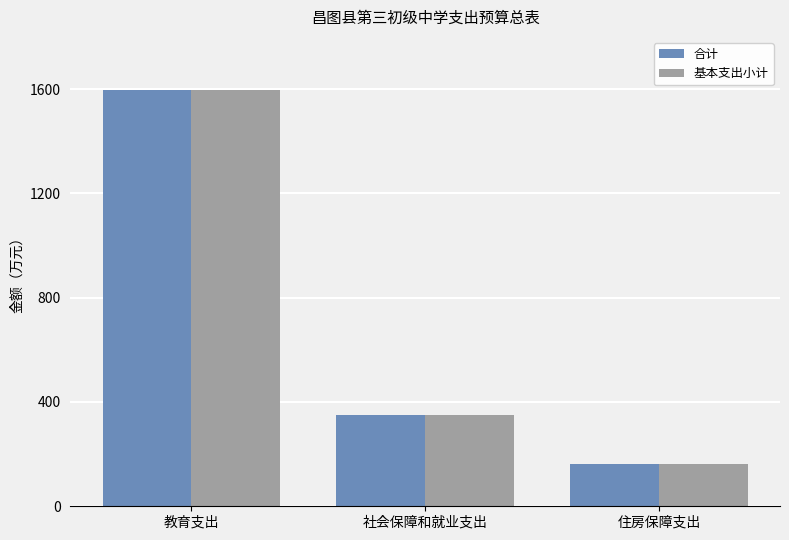

What is the maximum value for 合计?

1596.3